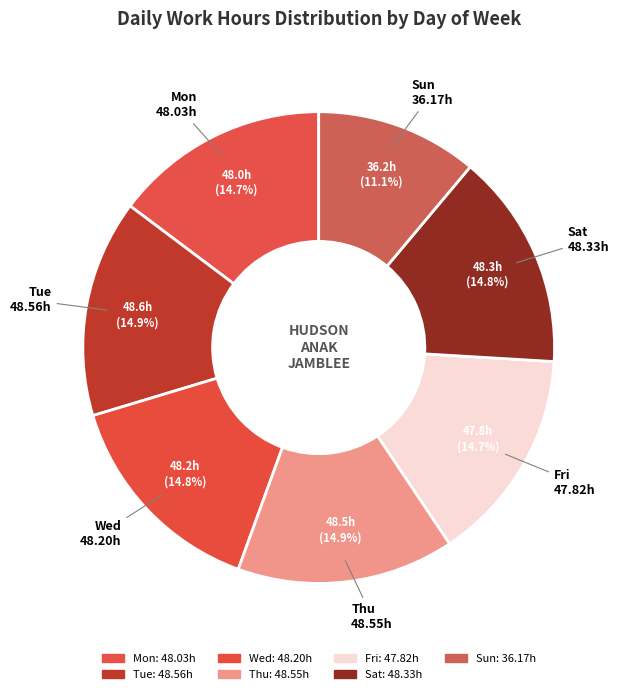

Count the number of slices in the pie.

7